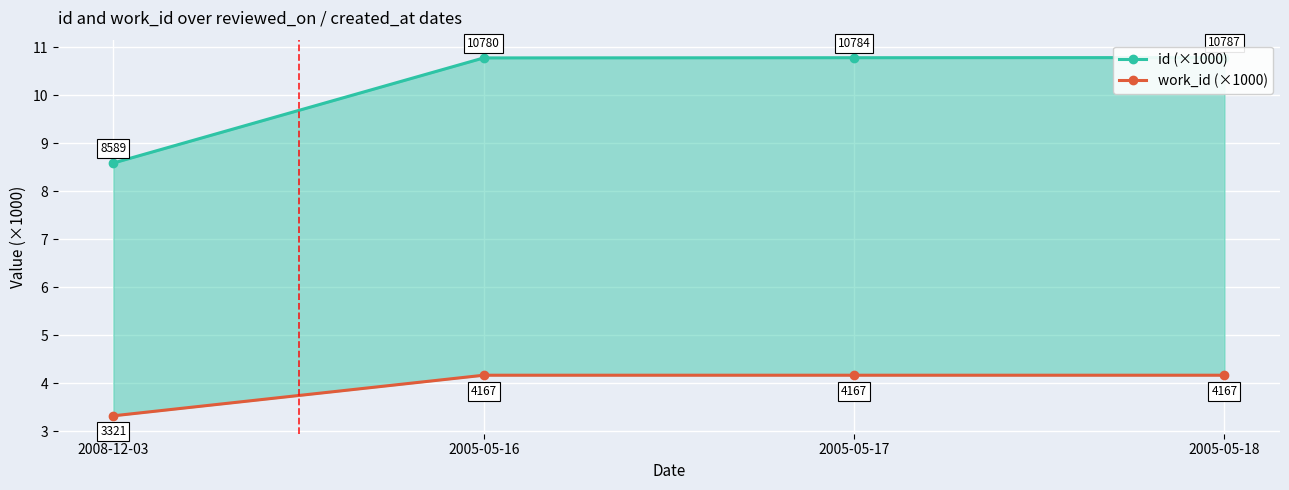

Which series has the widest spread of values?

id (×1000)